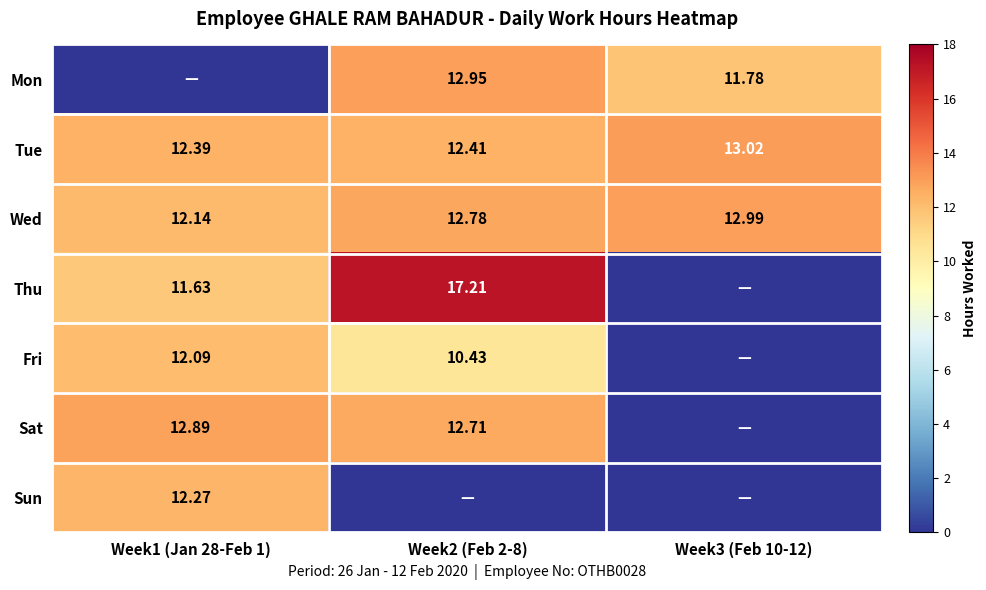

Is the value of Thu at Week2 (Feb 2-8) greater than the value of Tue at Week2 (Feb 2-8)?

Yes